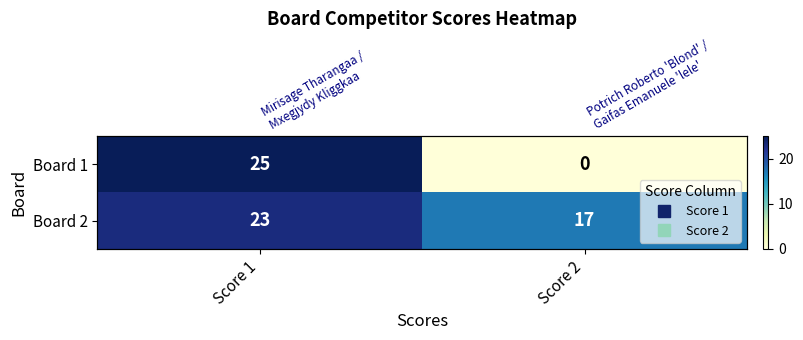

Count the number of data series in this chart.

2